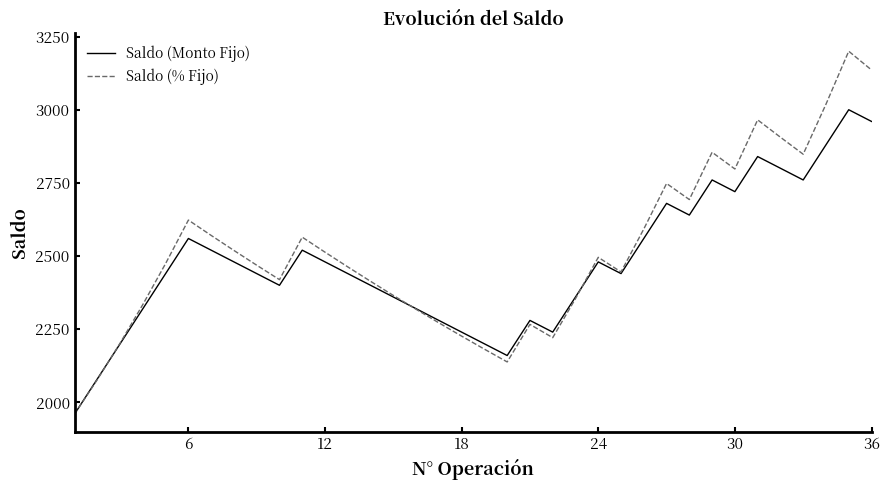

Rank the series by their average value, from highest to lowest.

Saldo (% Fijo), Saldo (Monto Fijo)